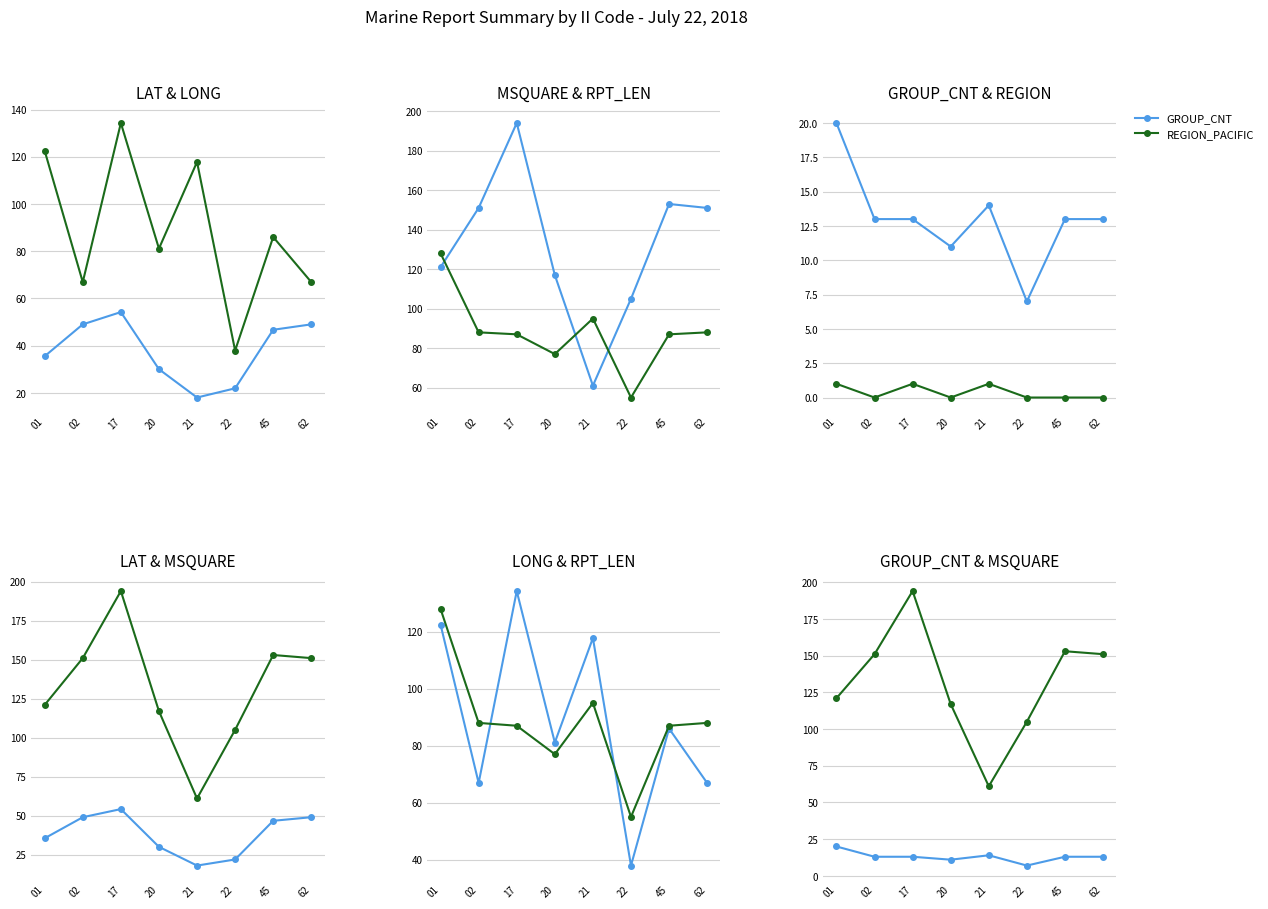

True or false: MSQUARE has more than 0 points higher than both neighbors.

True